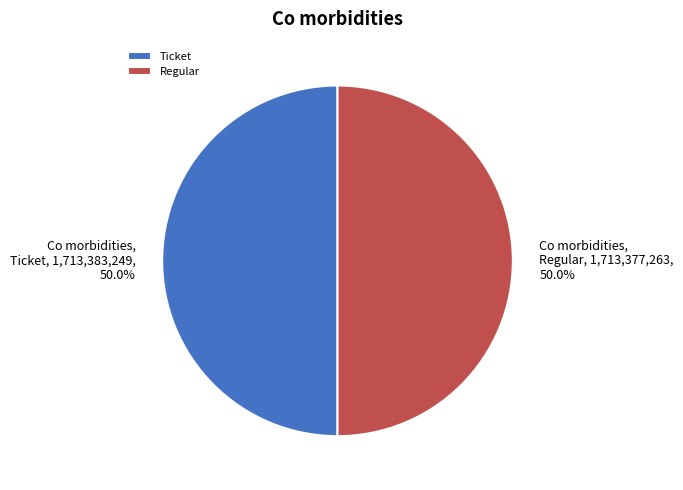

What is the ratio of the value at Regular to the value at Ticket?

1.0